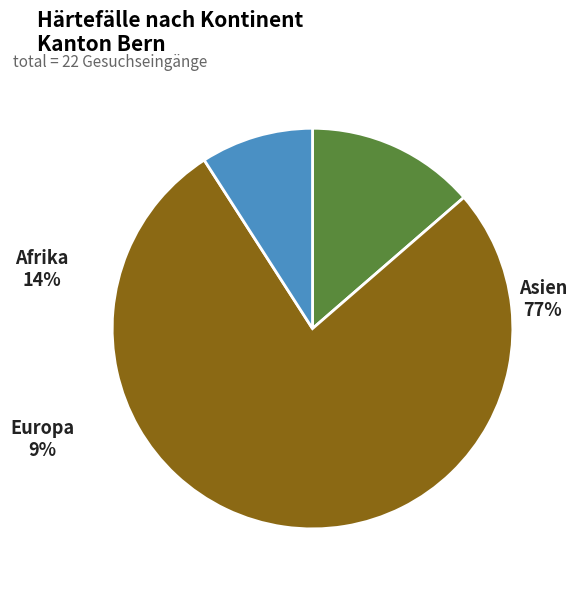

Which has a higher value, Europa or Afrika?

Afrika